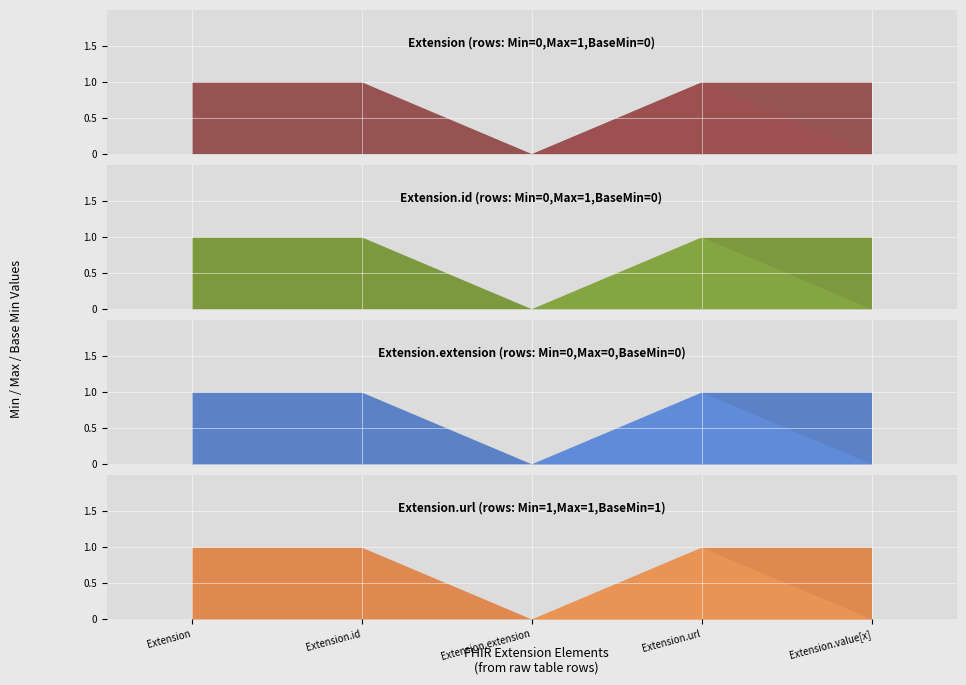

Reading left to right, list all the values displayed in this chart.

Max: 1	1	0	1	1
Base Min: 0	0	0	1	0